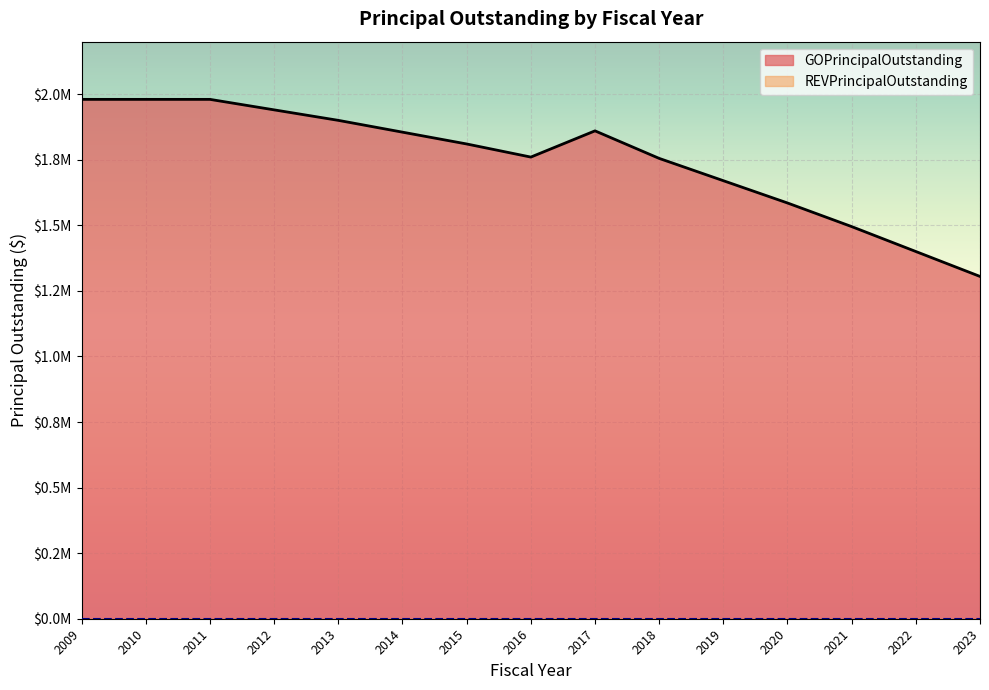

Reading left to right, list all the values displayed in this chart.

1980000	1980000	1980000	1940000	1900000	1855000	1810000	1760000	1860000	1755000	1670000	1585000	1495000	1400000	1305000